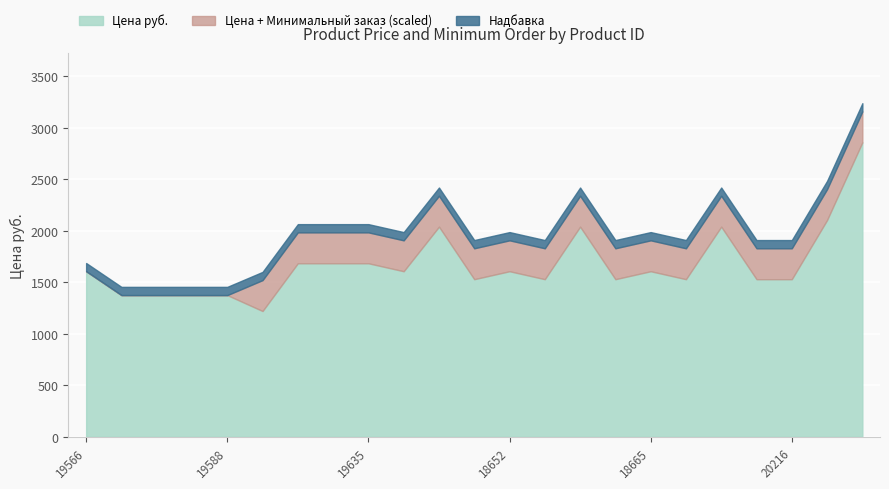

Is it true that Минимальный заказ equals 0.0 at 19584?

True